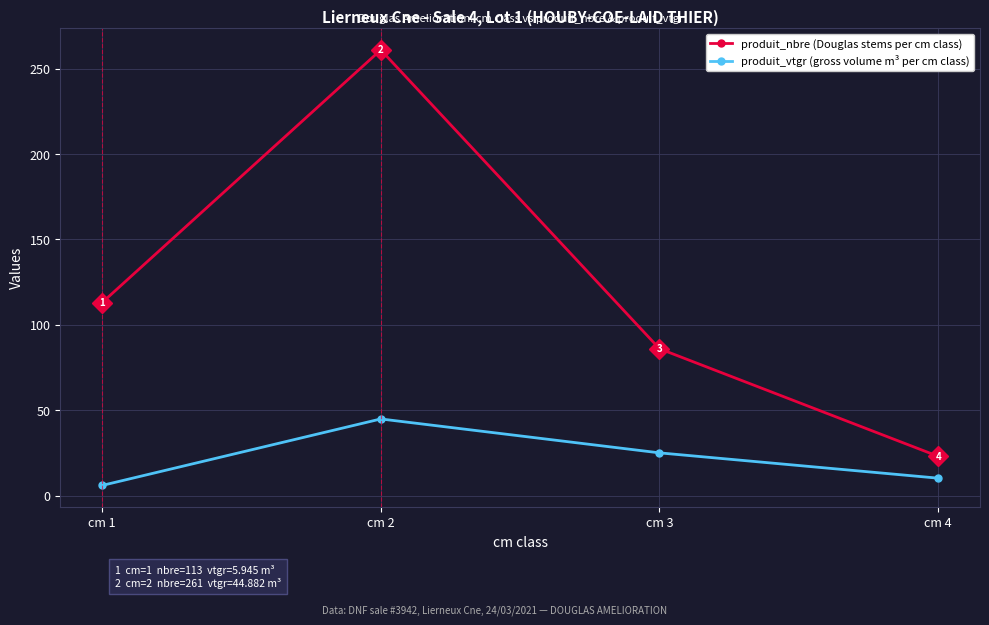

Is the value of produit_vtgr (gross volume m³ per cm class) at cm 1 greater than the value of produit_nbre (Douglas stems per cm class) at cm 1?

No